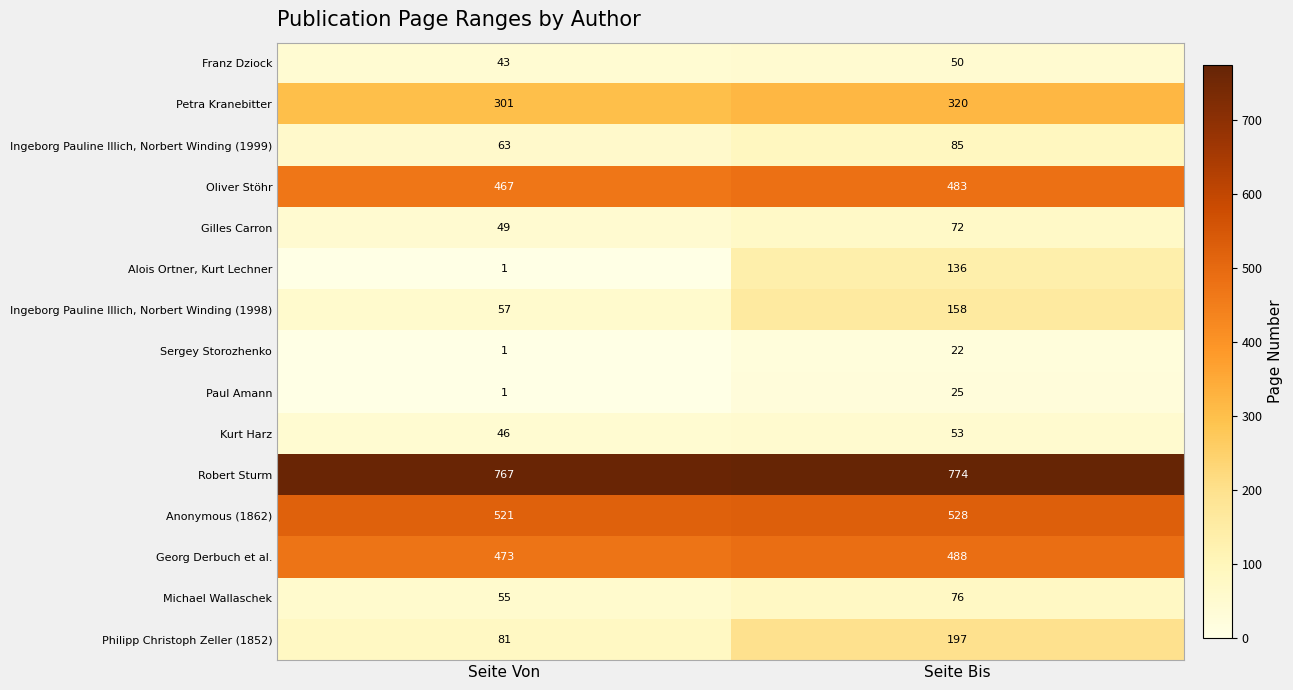

At which category is the sum across all series the highest?

Seite Bis